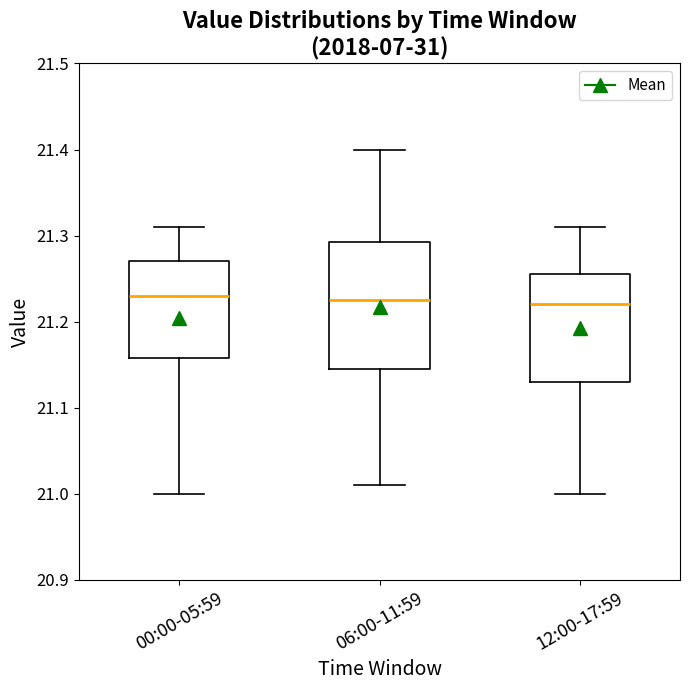

Comparing the boxes themselves (not the whiskers), which one is the tallest?

06:00-11:59